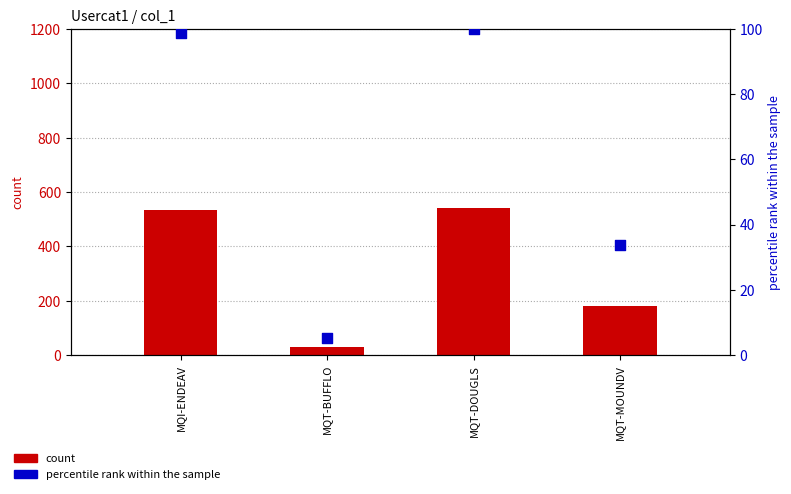

Which series has the largest total across all categories?

count